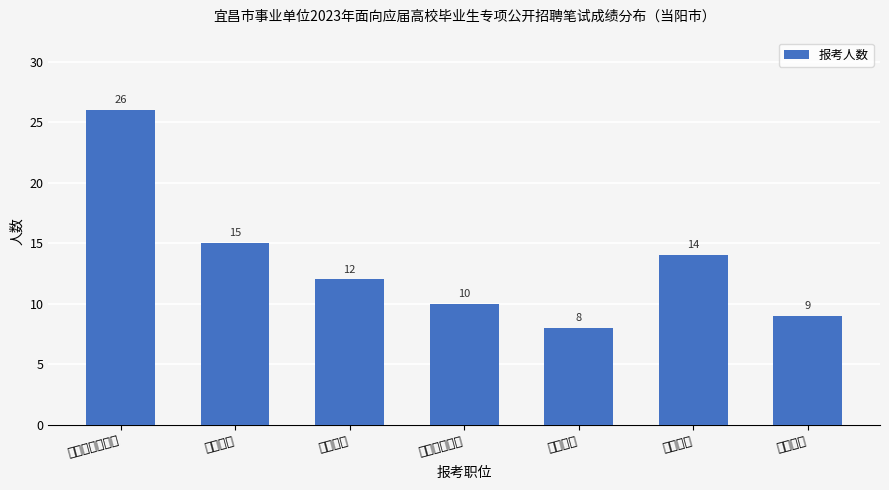

Count the number of values greater than 12.

3